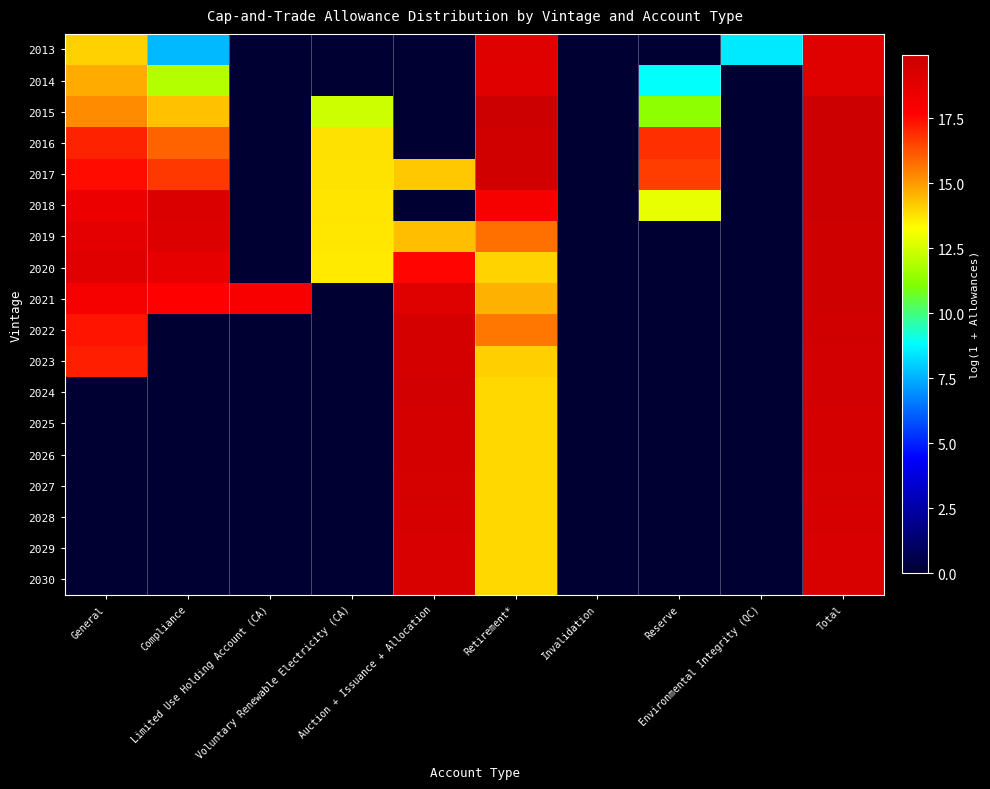

At how many categories does at least one series exceed 19?

4